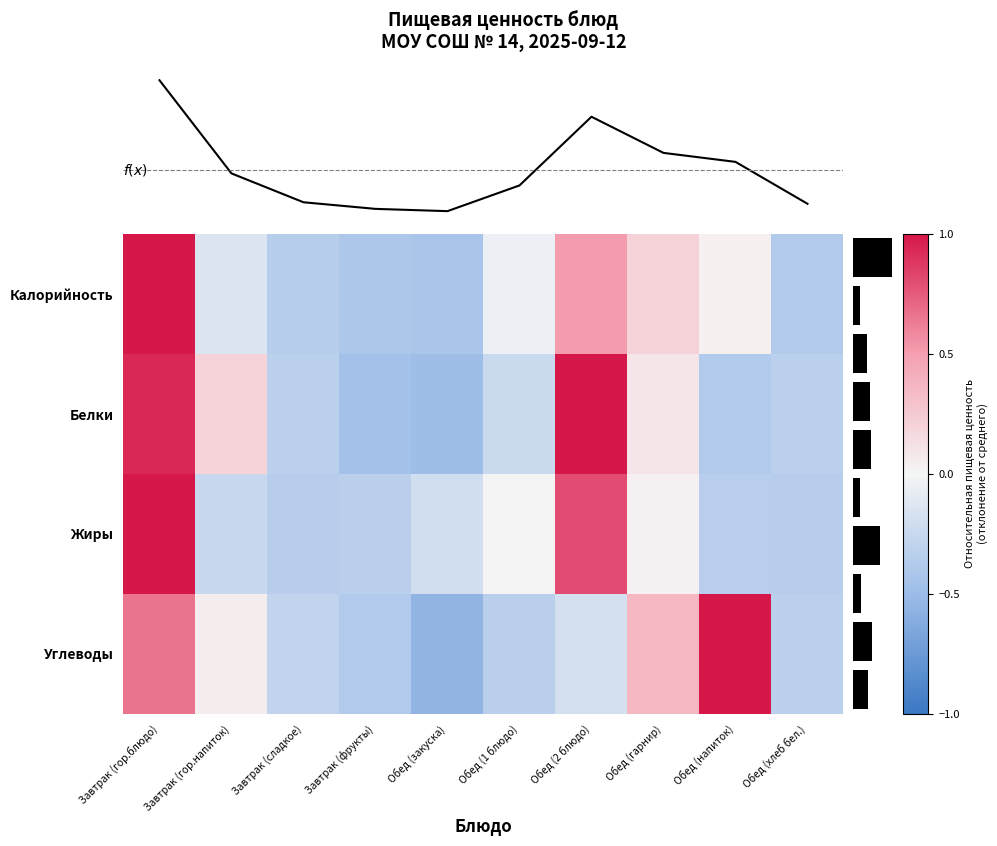

How many positive values does the Углеводы series have?

4